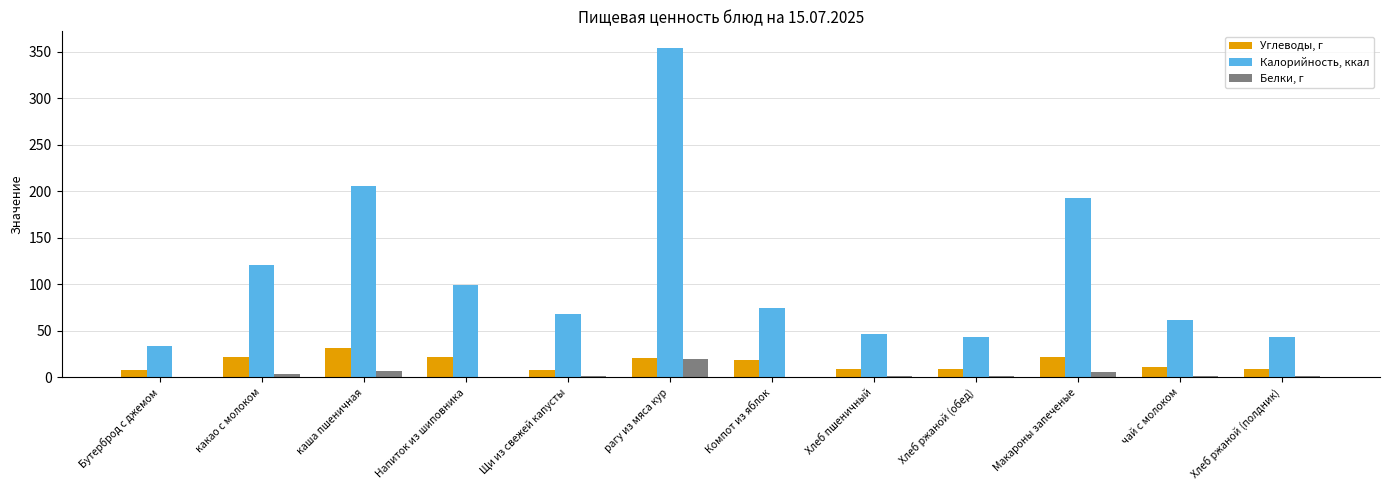

The Калорийность, ккал series shows 34.2 at Бутерброд с джемом. True or false?

True